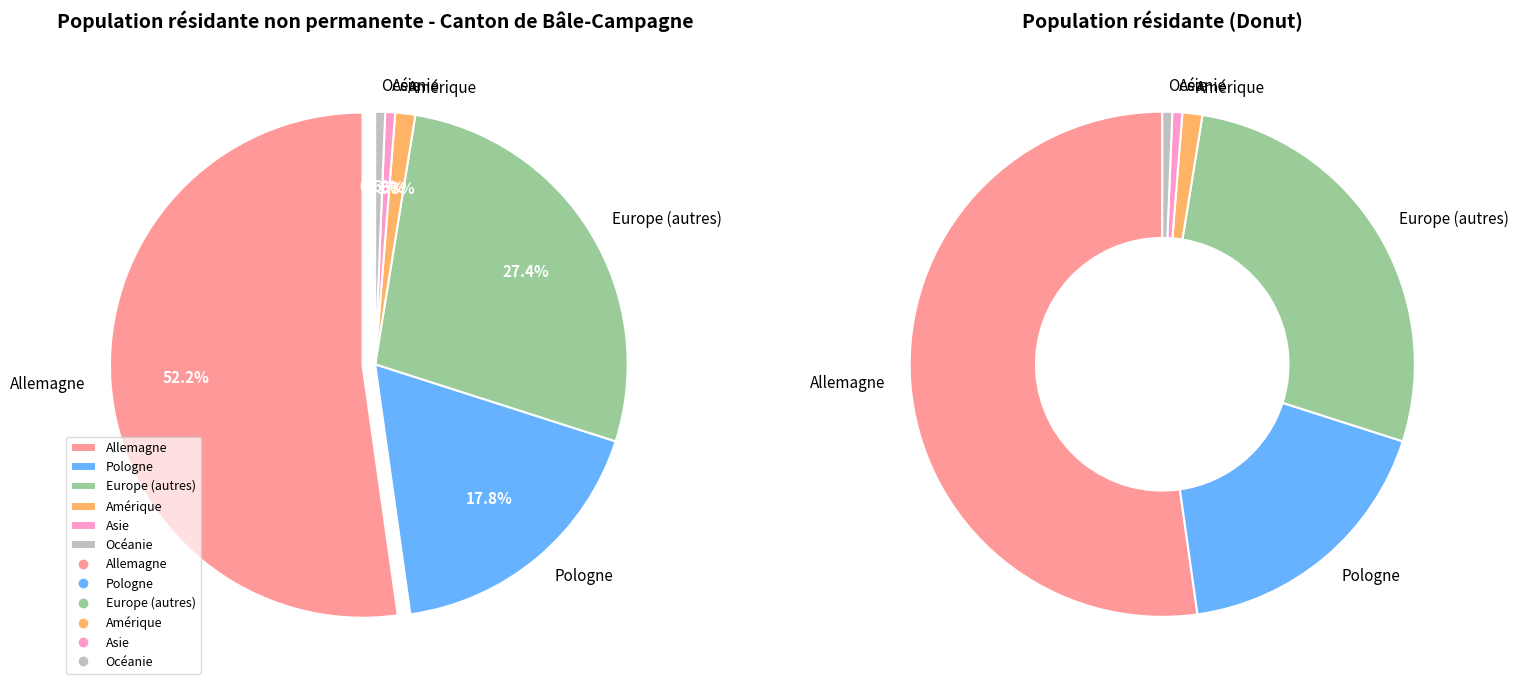

Is there a majority slice in this chart?

Yes